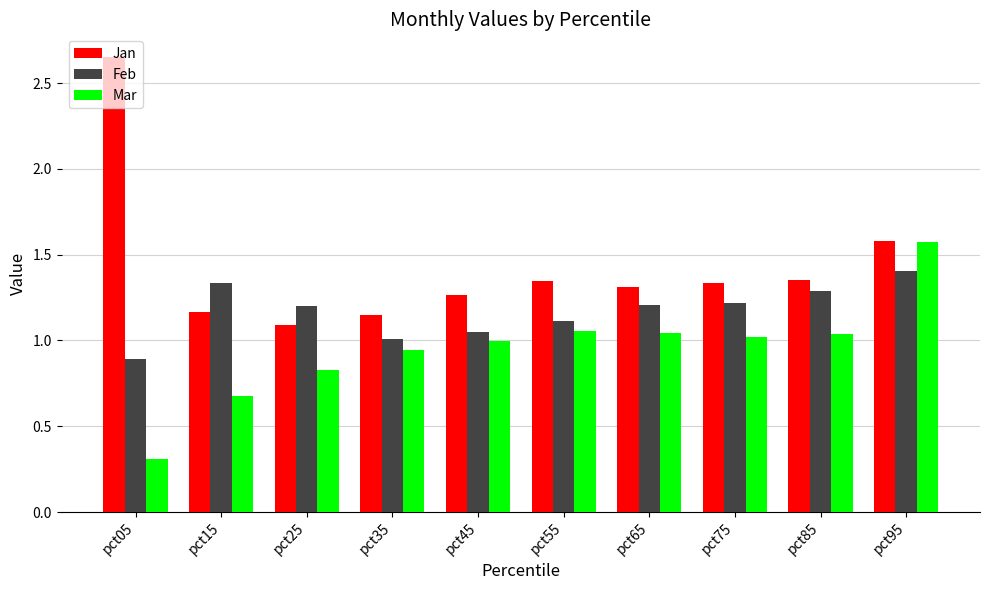

At which category does the chart reach its minimum across all series?

pct05